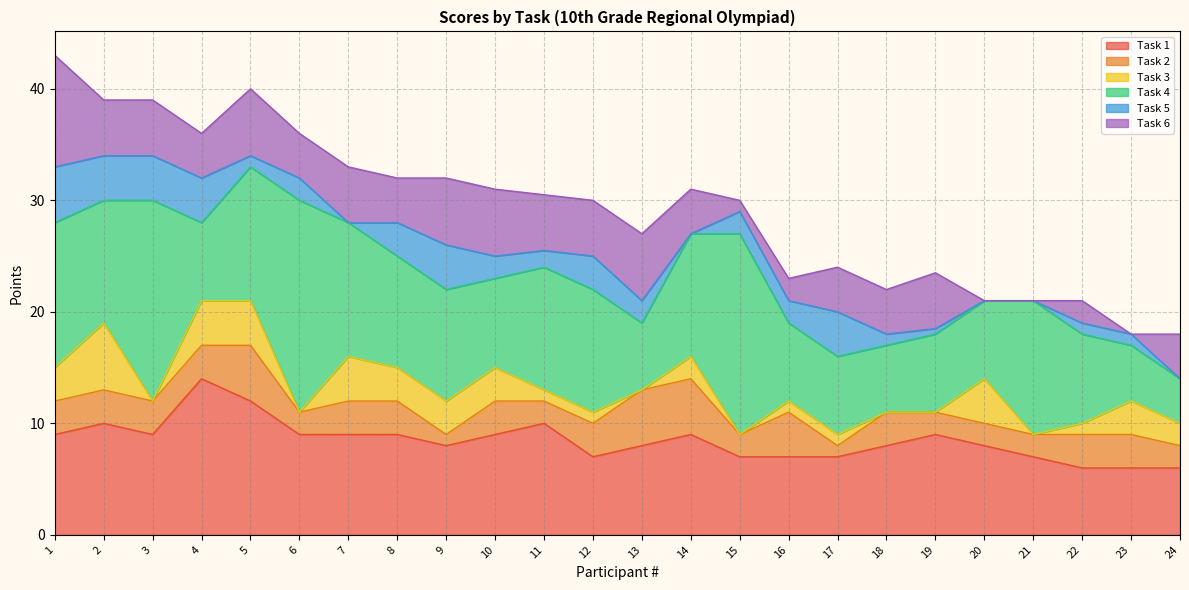

How many interior local peaks does the Task 5 series have?

4